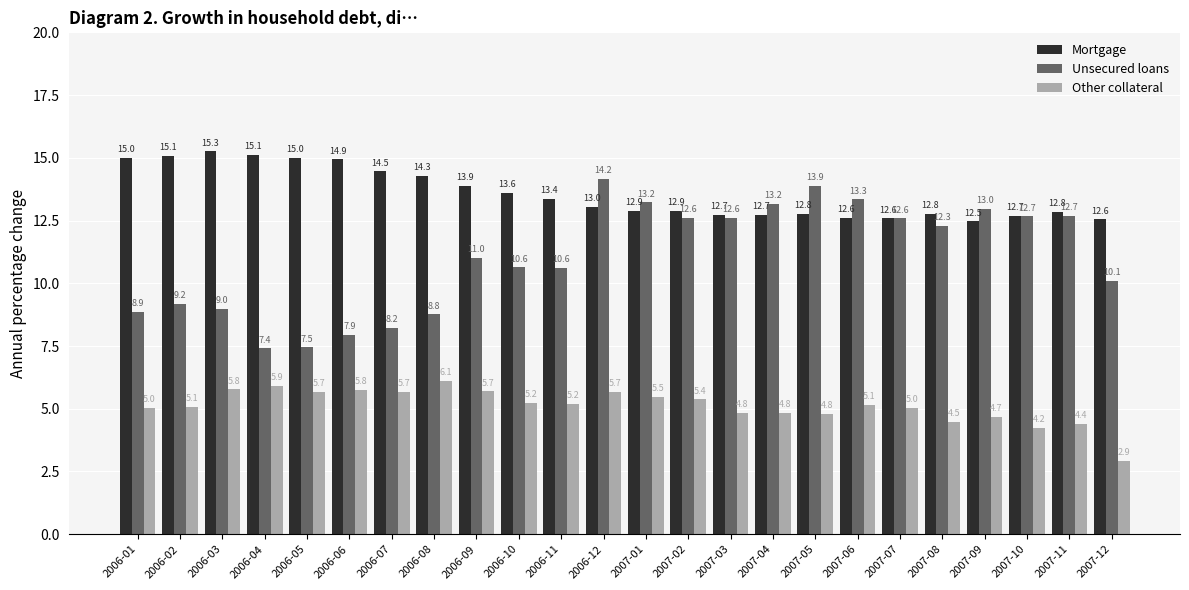

How many categories are shown in the chart?

24